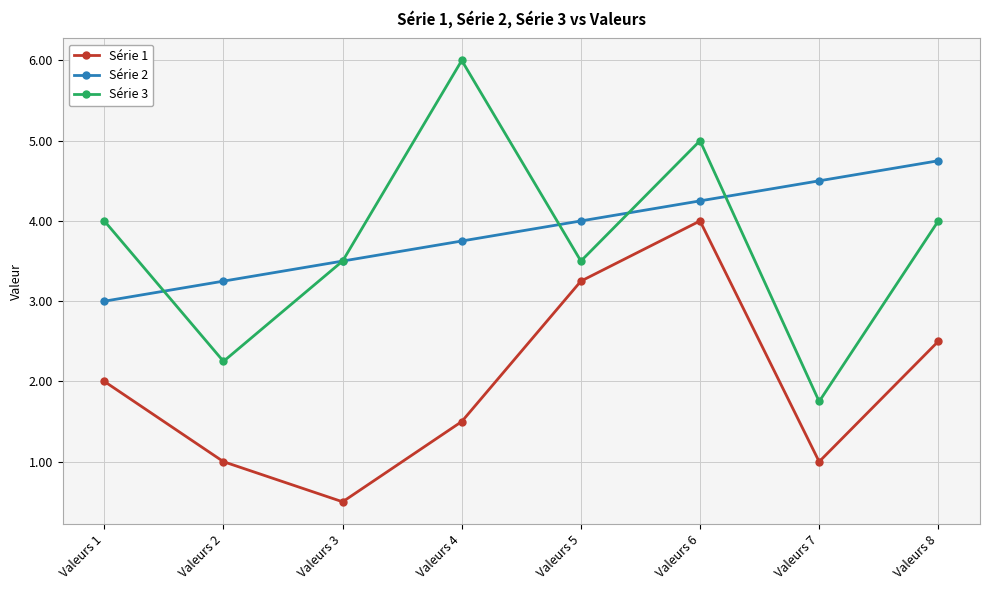

At which category is the sum across all series the highest?

Valeurs 6